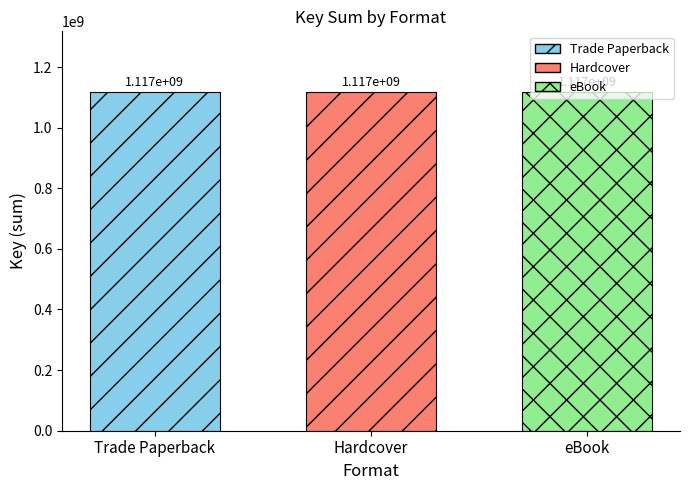

How many bars are there in each group?

3